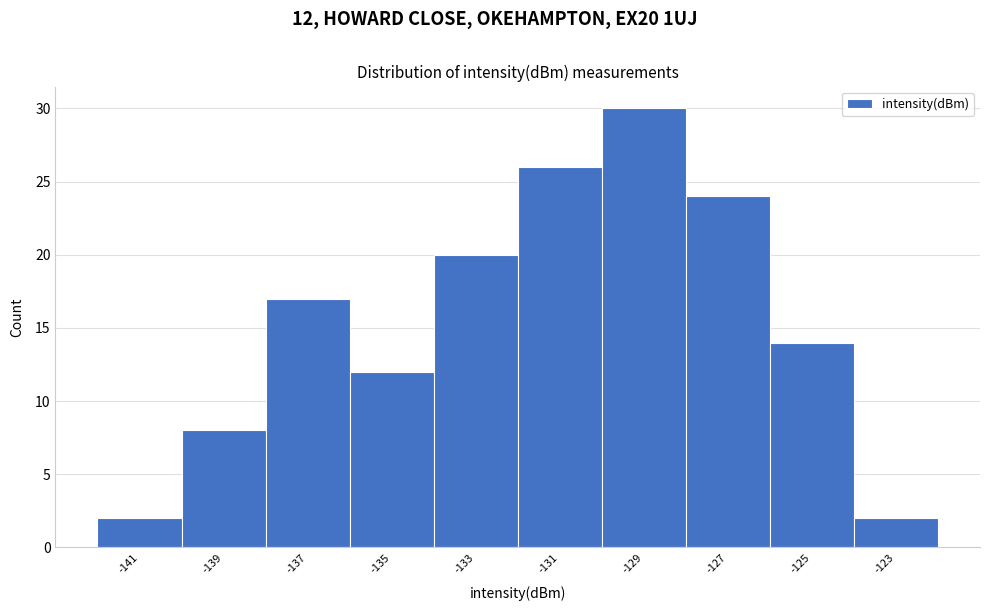

Which range on the x-axis has the tallest bar?

-130 to -128